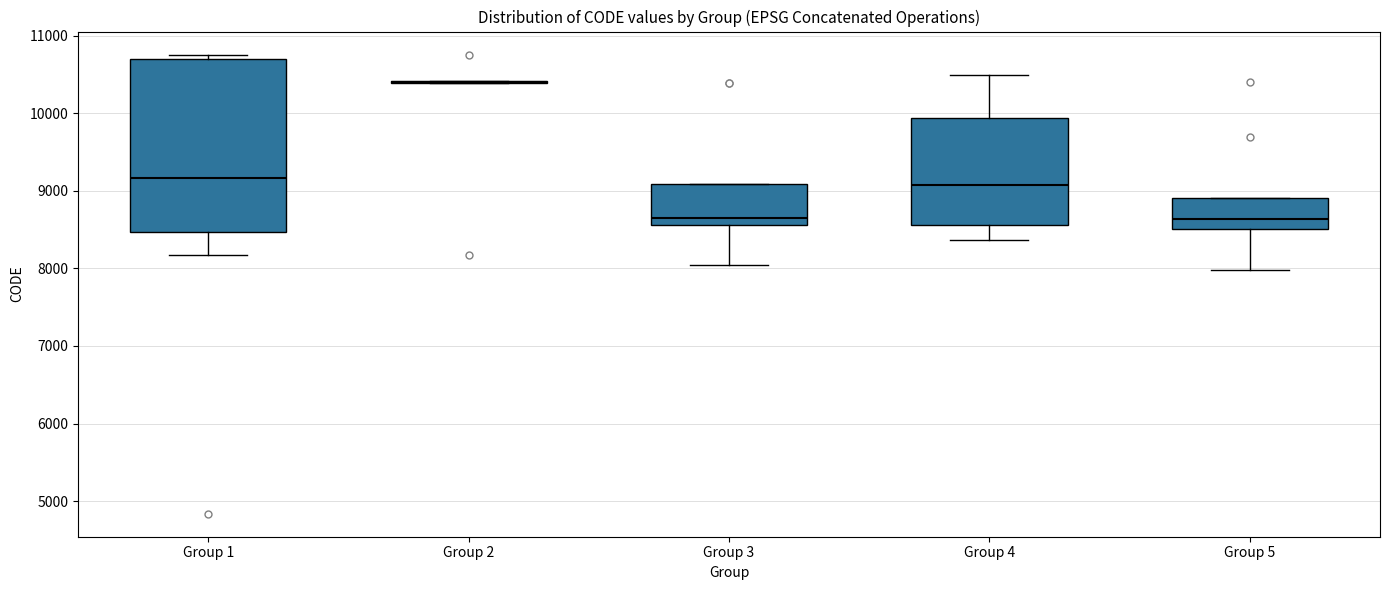

Where is the lower edge of the box for Group 5 on the y-axis? The values are not printed on the chart, so give them approximately, as read against the axis.

8500